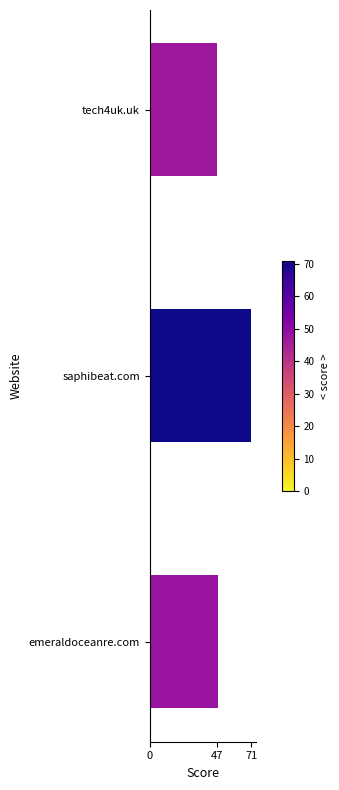

What is the change in value from emeraldoceanre.com to saphibeat.com?

+23